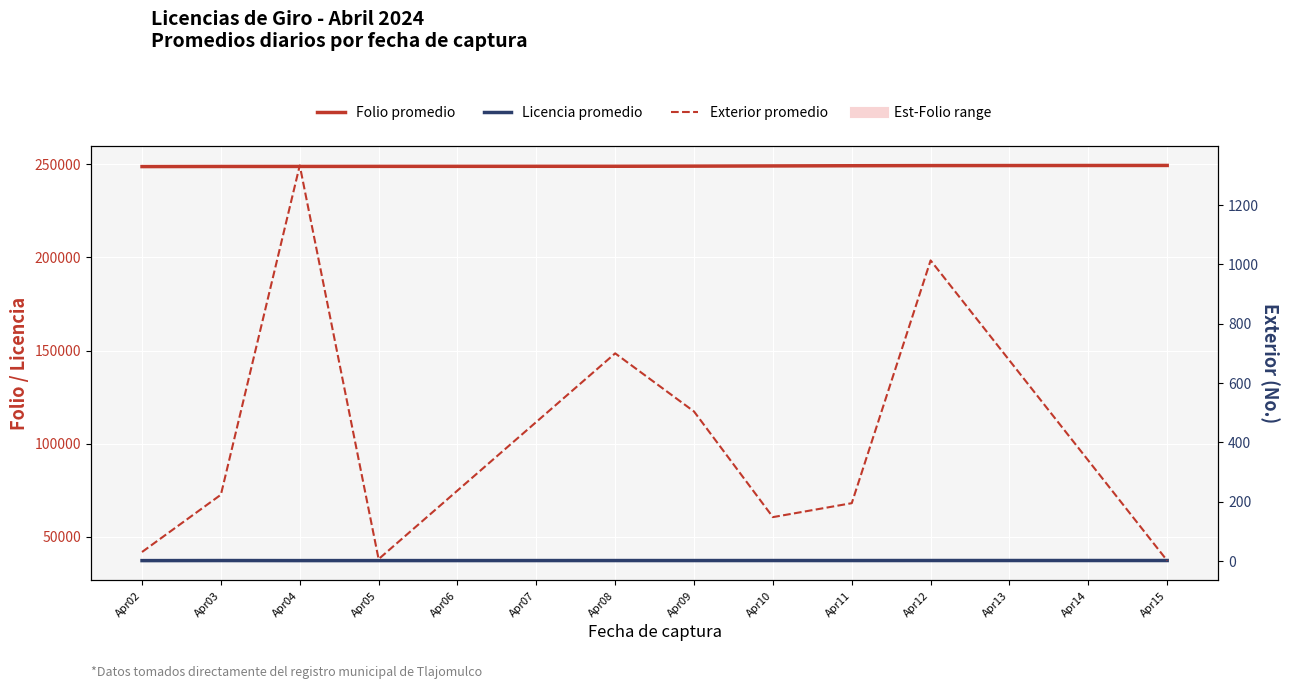

List the series in order of their peak value, highest first.

Folio promedio, Licencia promedio, Exterior promedio